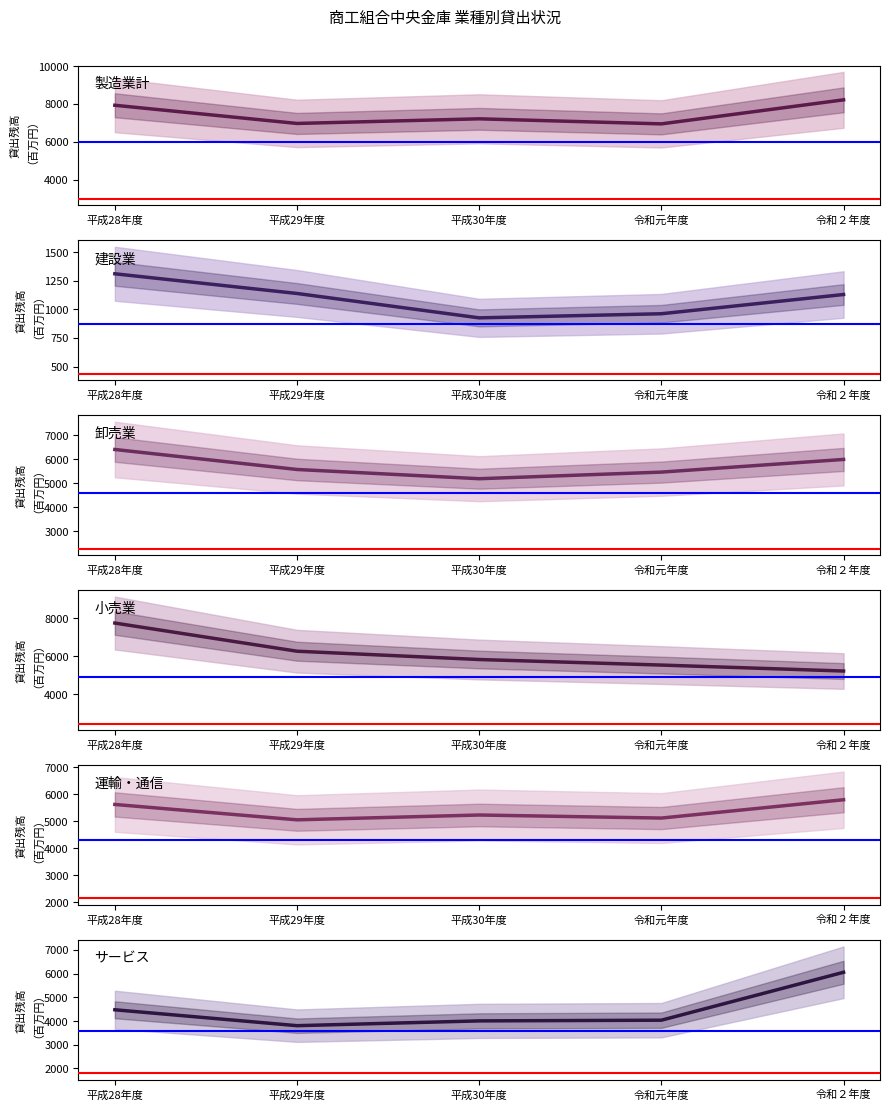

How many data points in 卸売業 are above 5571?

2